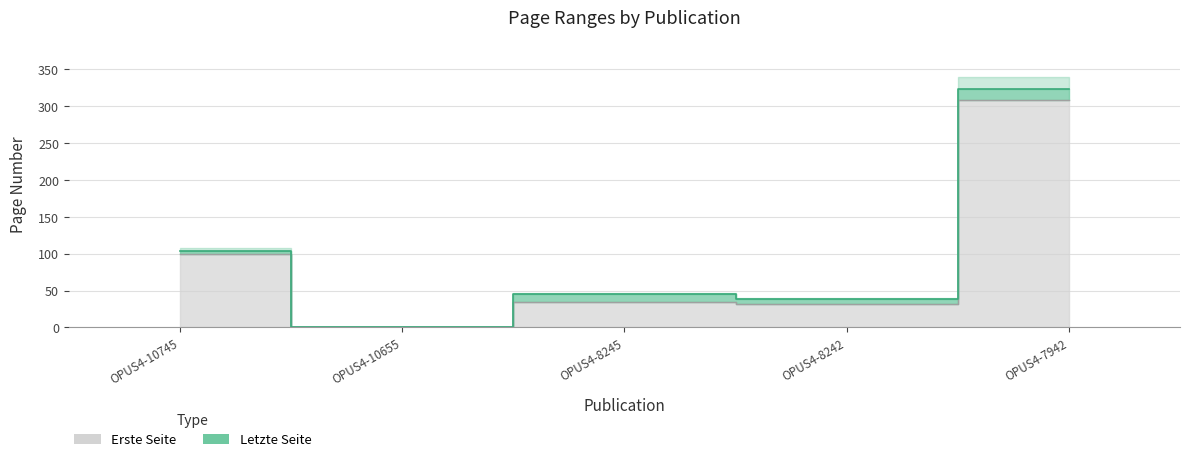

Reading left to right, extract all data points from this chart.

Erste Seite: OPUS4-10745=100	OPUS4-10655=0	OPUS4-8245=34	OPUS4-8242=32	OPUS4-7942=308
Letzte Seite: OPUS4-10745=103	OPUS4-10655=0	OPUS4-8245=45	OPUS4-8242=38	OPUS4-7942=323